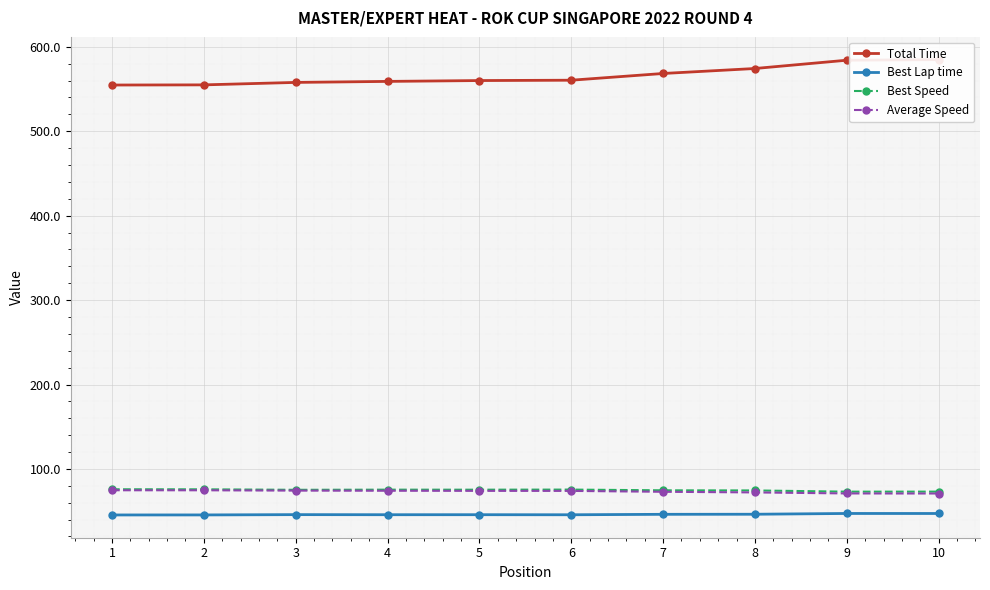

True or false: Average Speed and Best Lap time intersect in this chart.

False